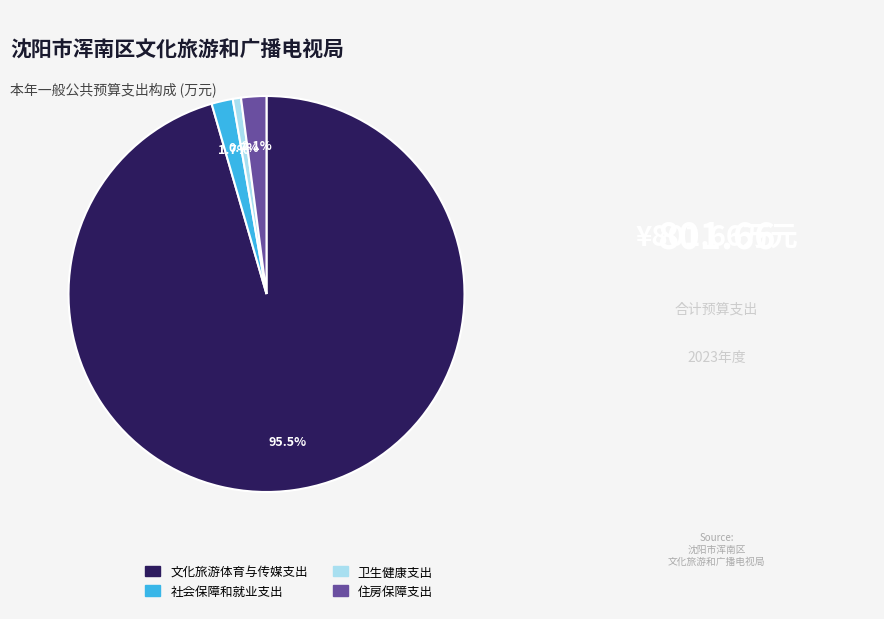

Which category has the biggest portion of the pie?

文化旅游体育与传媒支出